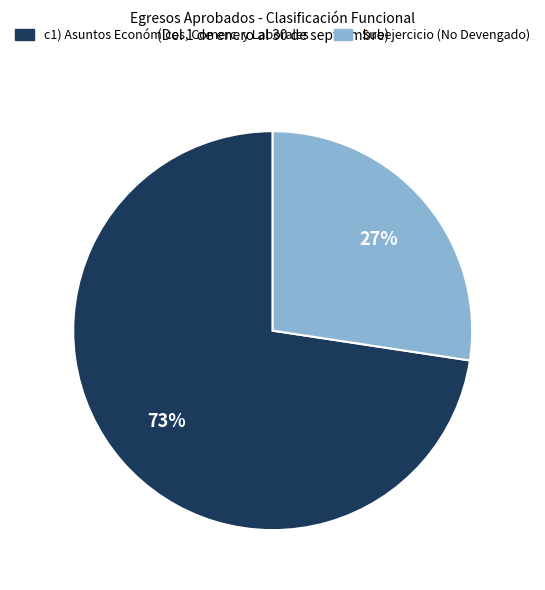

Count the number of slices in the pie.

2